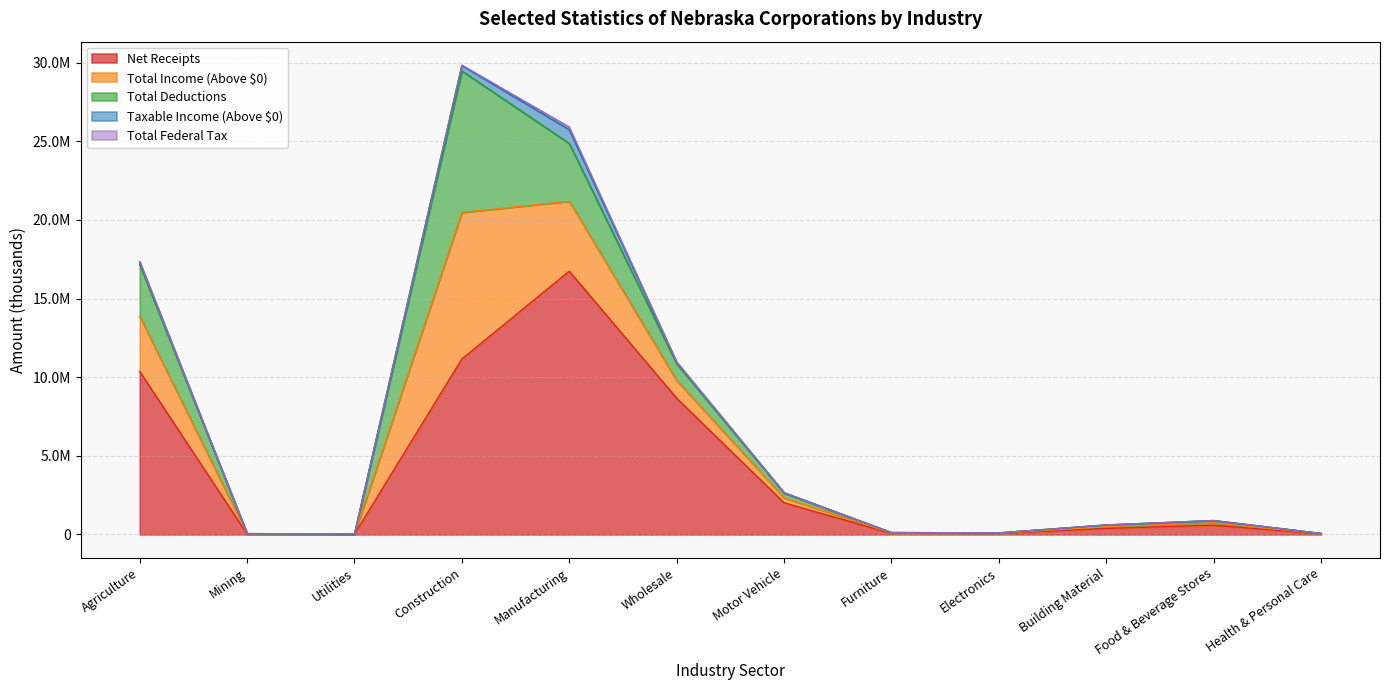

Which has a higher value, Construction or Food & Beverage Stores?

Construction